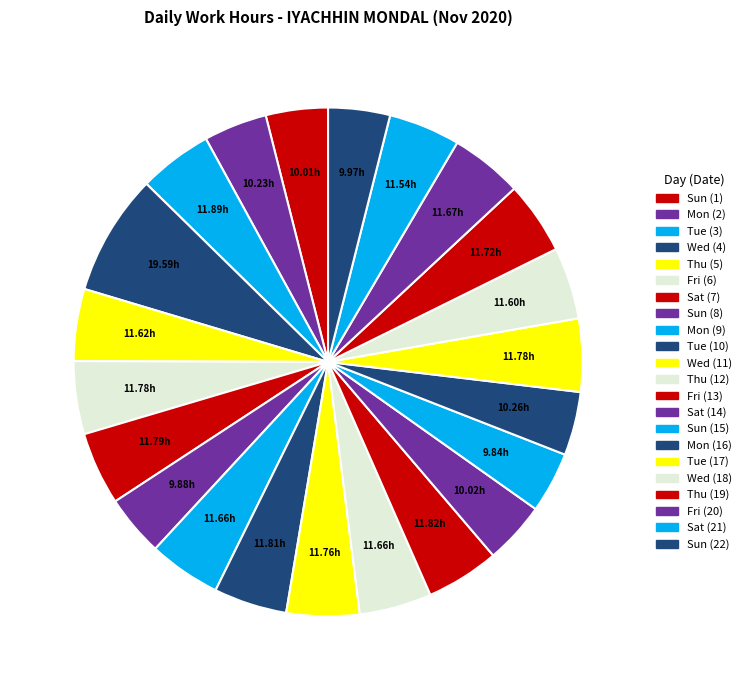

True or false: Mon (2) accounts for 17% of the total.

False